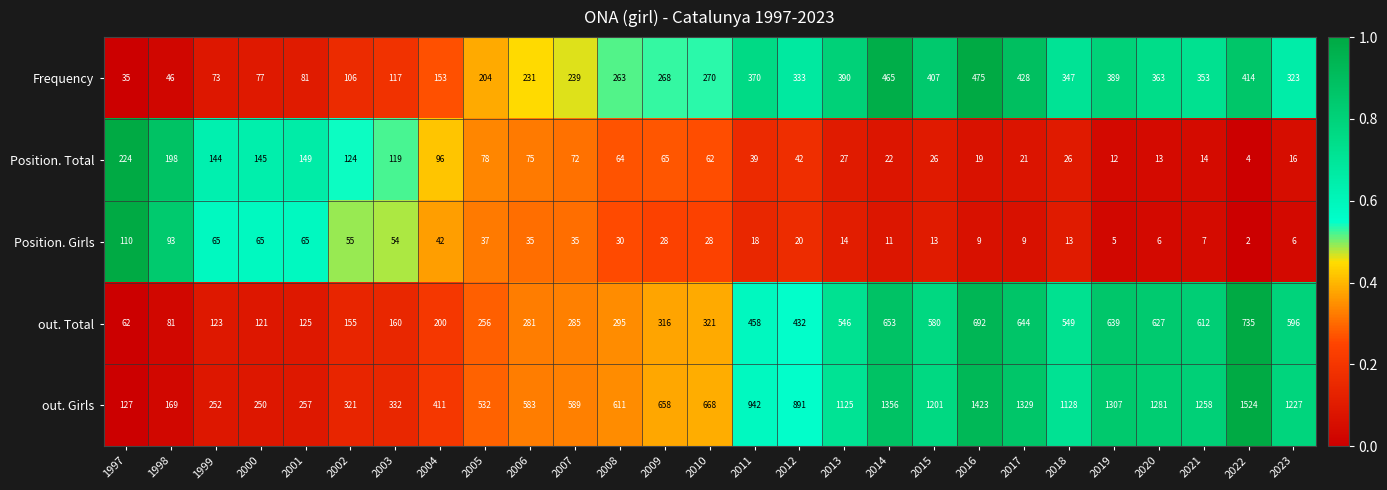

Where is Position. Girls nearest to the value 56?

2002